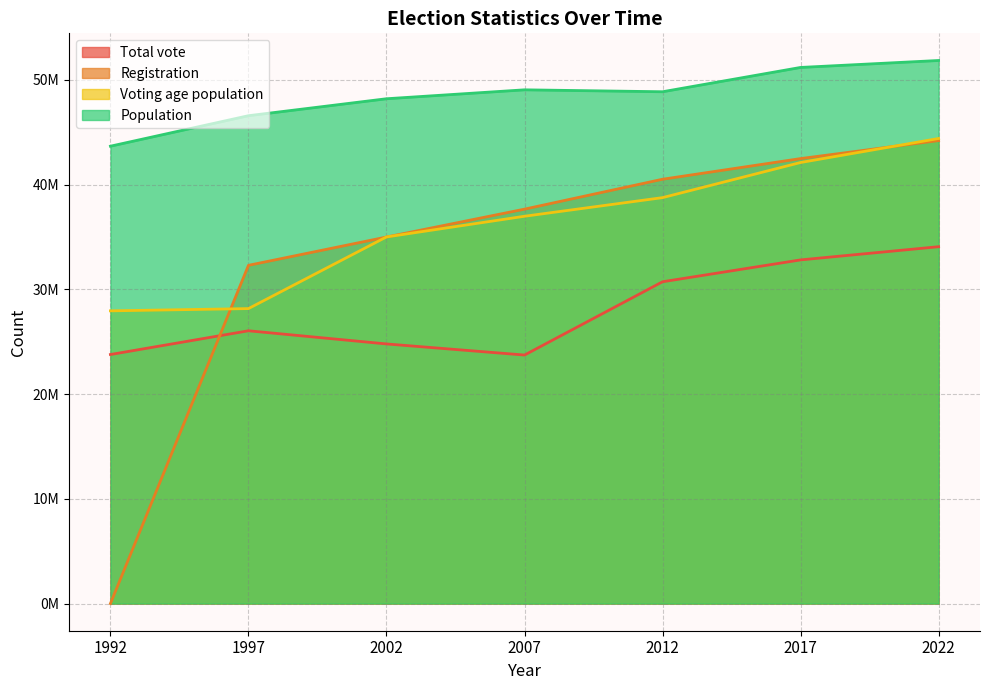

What is the sum of the Voting age population values at 2022 and 1997?

72558235